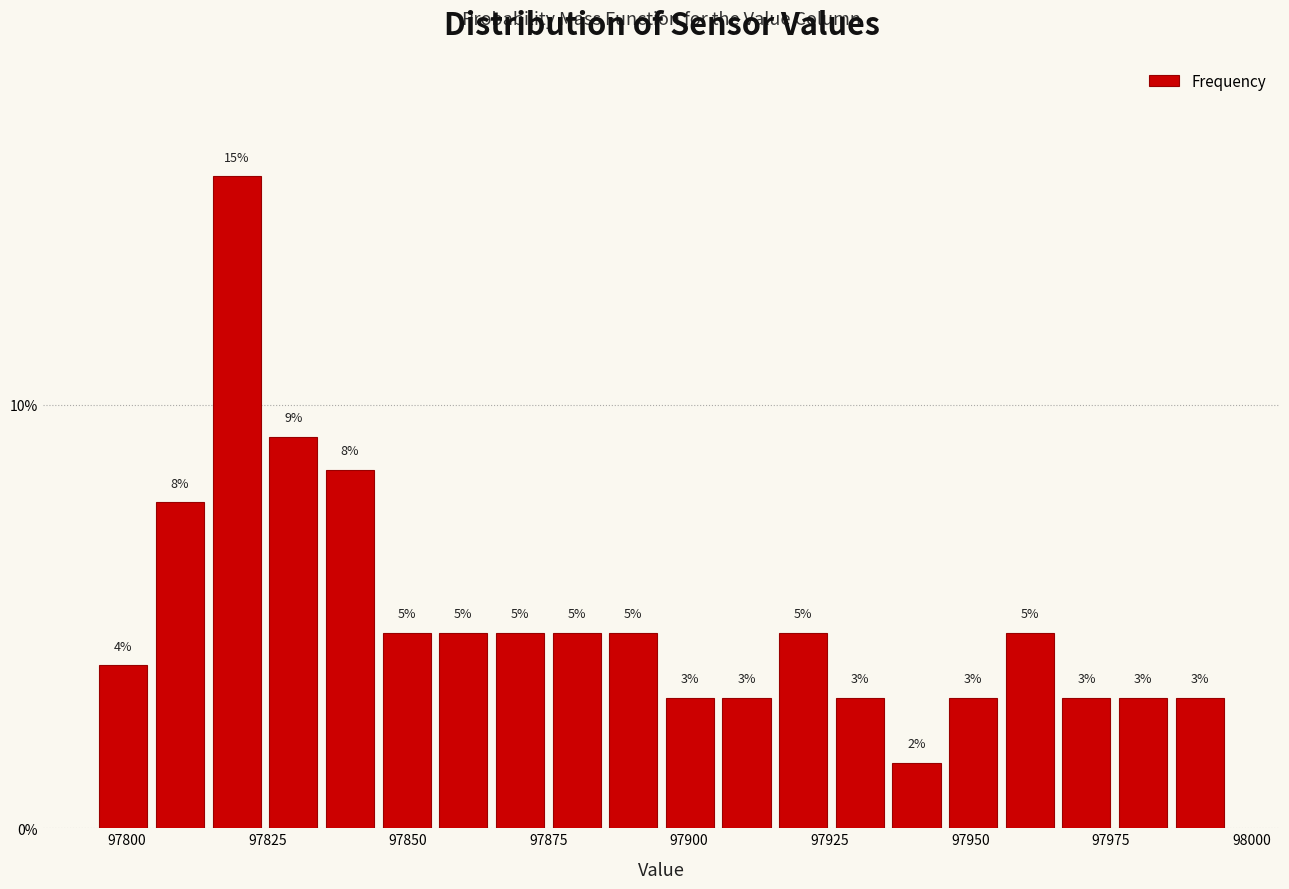

Read against the x-axis, roughly where is the centre of the tallest bar?

97820